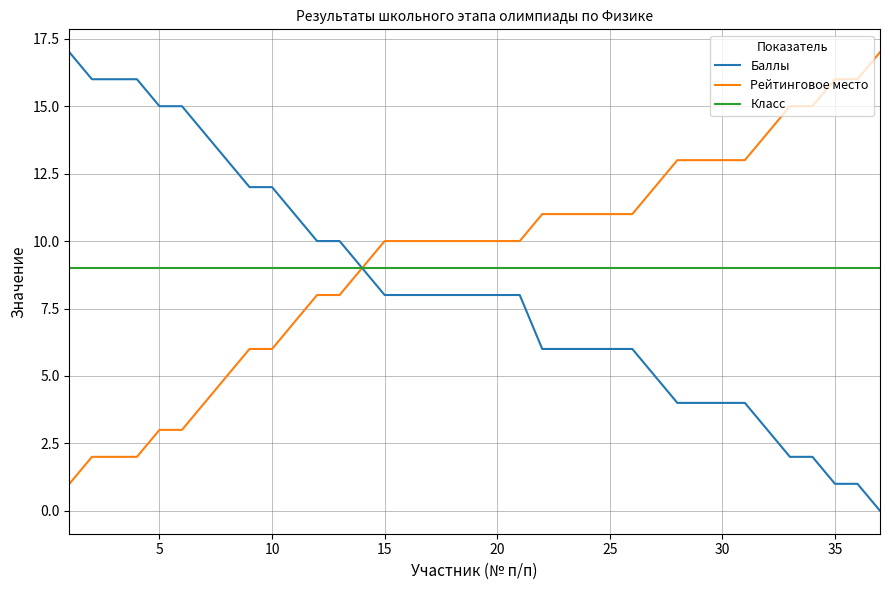

What is the lowest value of the Класс series?

9